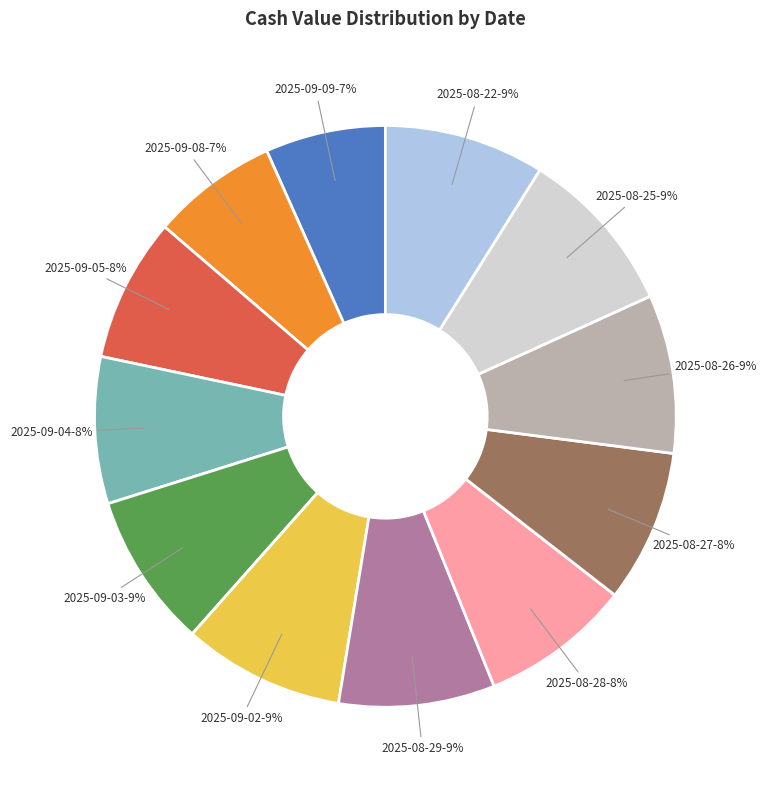

Is the sum of 2025-09-08 and 2025-08-25 greater than half?

No